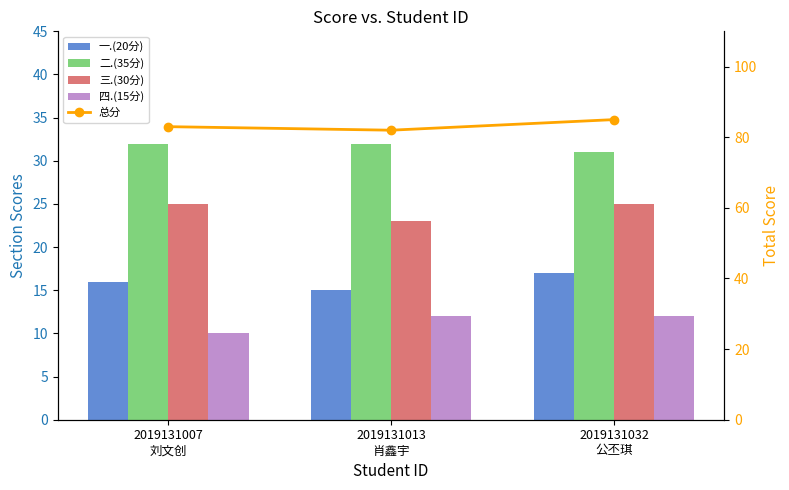

What is the difference between the highest and lowest values at 2019131013
肖鑫宇?

70